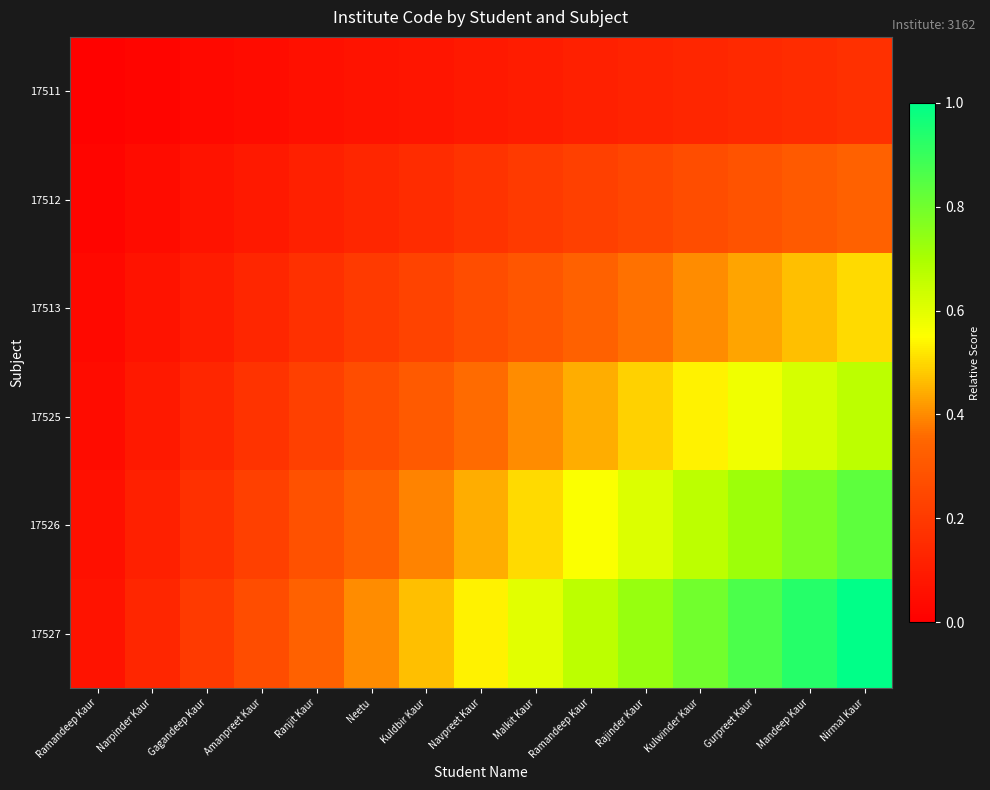

Reading left to right, what are all the values shown in this chart?

17511: Ramandeep Kaur=0.0	Narpinder Kaur=0.0	Gagandeep Kaur=0.0	Amanpreet Kaur=0.0	Ranjit Kaur=0.1	Neetu=0.1	Kuldbir Kaur=0.1	Navpreet Kaur=0.1	Malkit Kaur=0.1	Ramandeep Kaur=0.1	Rajinder Kaur=0.1	Kulwinder Kaur=0.1	Gurpreet Kaur=0.1	Mandeep Kaur=0.2	Nirmal Kaur=0.2
17512: Ramandeep Kaur=0.0	Narpinder Kaur=0.0	Gagandeep Kaur=0.1	Amanpreet Kaur=0.1	Ranjit Kaur=0.1	Neetu=0.1	Kuldbir Kaur=0.2	Navpreet Kaur=0.2	Malkit Kaur=0.2	Ramandeep Kaur=0.2	Rajinder Kaur=0.2	Kulwinder Kaur=0.3	Gurpreet Kaur=0.3	Mandeep Kaur=0.3	Nirmal Kaur=0.3
17513: Ramandeep Kaur=0.0	Narpinder Kaur=0.1	Gagandeep Kaur=0.1	Amanpreet Kaur=0.1	Ranjit Kaur=0.2	Neetu=0.2	Kuldbir Kaur=0.2	Navpreet Kaur=0.3	Malkit Kaur=0.3	Ramandeep Kaur=0.3	Rajinder Kaur=0.4	Kulwinder Kaur=0.4	Gurpreet Kaur=0.4	Mandeep Kaur=0.5	Nirmal Kaur=0.5
17525: Ramandeep Kaur=0.0	Narpinder Kaur=0.1	Gagandeep Kaur=0.1	Amanpreet Kaur=0.2	Ranjit Kaur=0.2	Neetu=0.3	Kuldbir Kaur=0.3	Navpreet Kaur=0.4	Malkit Kaur=0.4	Ramandeep Kaur=0.4	Rajinder Kaur=0.5	Kulwinder Kaur=0.5	Gurpreet Kaur=0.6	Mandeep Kaur=0.6	Nirmal Kaur=0.7
17526: Ramandeep Kaur=0.1	Narpinder Kaur=0.1	Gagandeep Kaur=0.2	Amanpreet Kaur=0.2	Ranjit Kaur=0.3	Neetu=0.3	Kuldbir Kaur=0.4	Navpreet Kaur=0.4	Malkit Kaur=0.5	Ramandeep Kaur=0.6	Rajinder Kaur=0.6	Kulwinder Kaur=0.7	Gurpreet Kaur=0.7	Mandeep Kaur=0.8	Nirmal Kaur=0.8
17527: Ramandeep Kaur=0.1	Narpinder Kaur=0.1	Gagandeep Kaur=0.2	Amanpreet Kaur=0.3	Ranjit Kaur=0.3	Neetu=0.4	Kuldbir Kaur=0.5	Navpreet Kaur=0.5	Malkit Kaur=0.6	Ramandeep Kaur=0.7	Rajinder Kaur=0.7	Kulwinder Kaur=0.8	Gurpreet Kaur=0.9	Mandeep Kaur=0.9	Nirmal Kaur=1.0